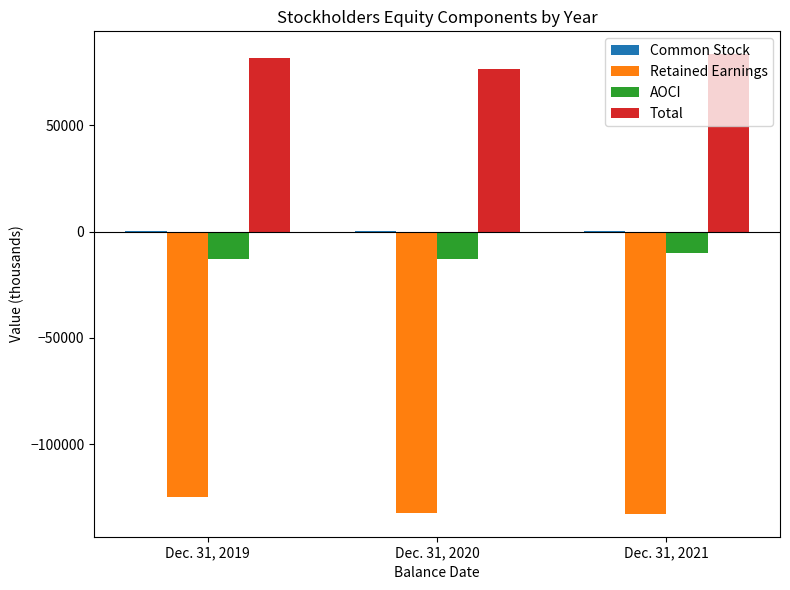

What is the approximate value of Retained Earnings at Dec. 31, 2019?

-124576